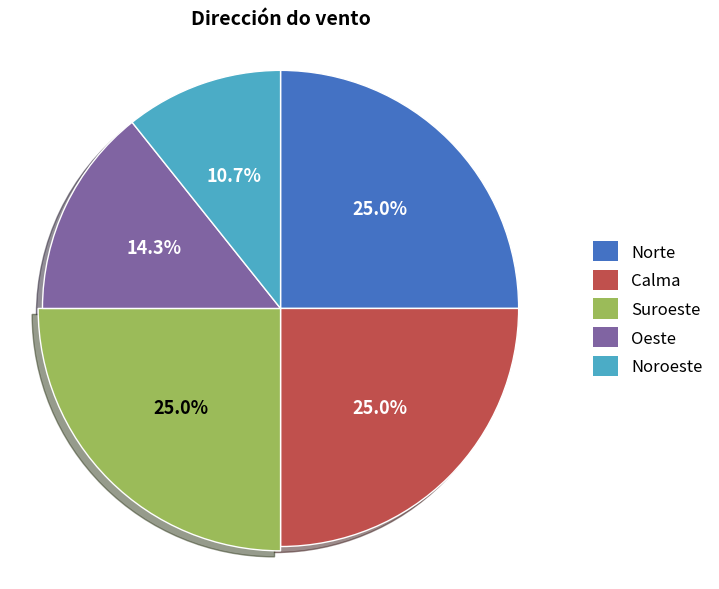

What is the change in value from Norte to Oeste?

-3